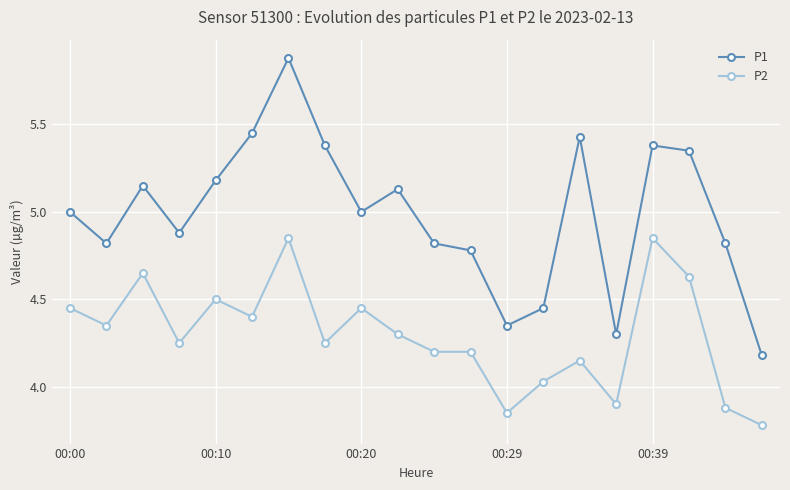

True or false: P1 has more than 0 interior local peaks.

True